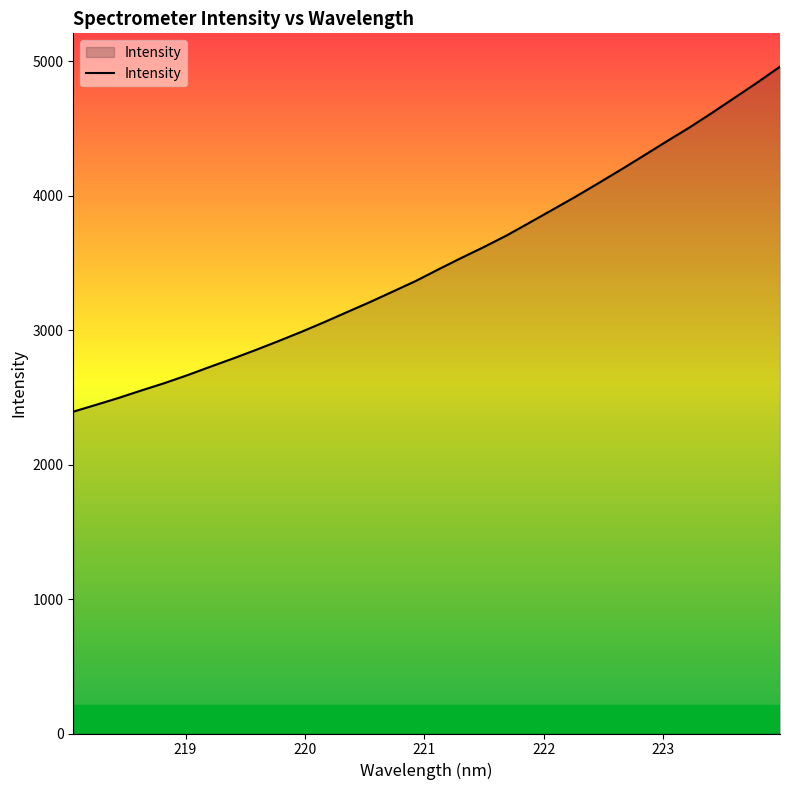

True or false: the data has more than 0 interior local peaks.

False